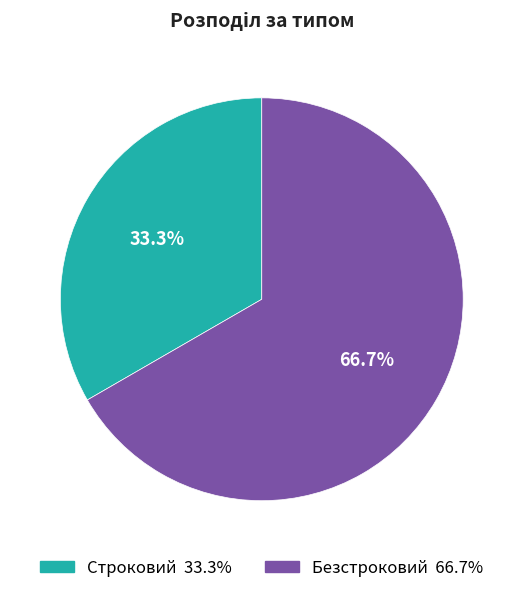

True or false: Безстроковий accounts for 67% of the total.

True